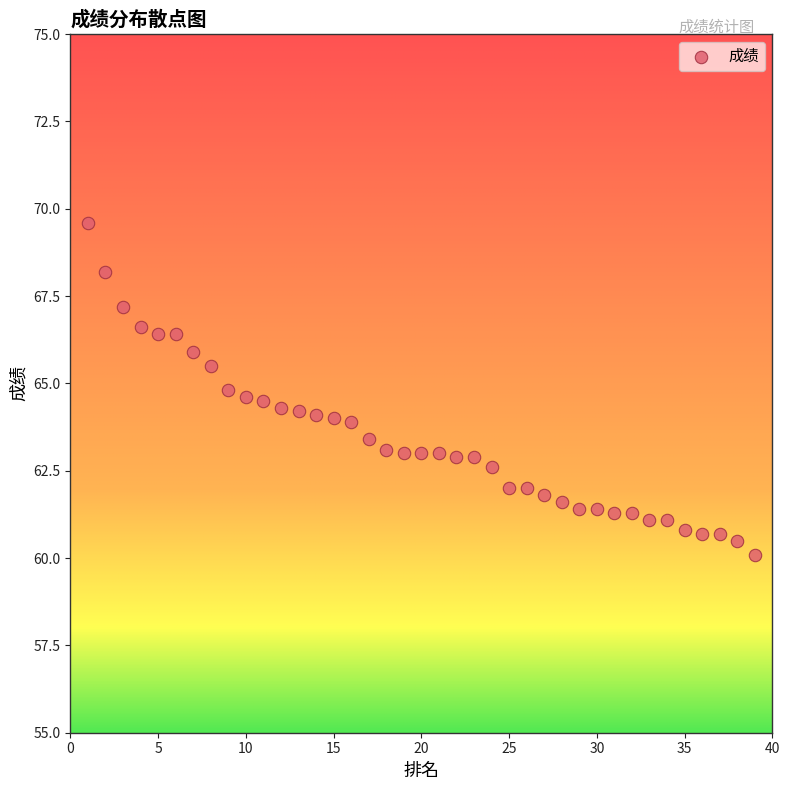

What is the range of X values (max minus min)?

38.0